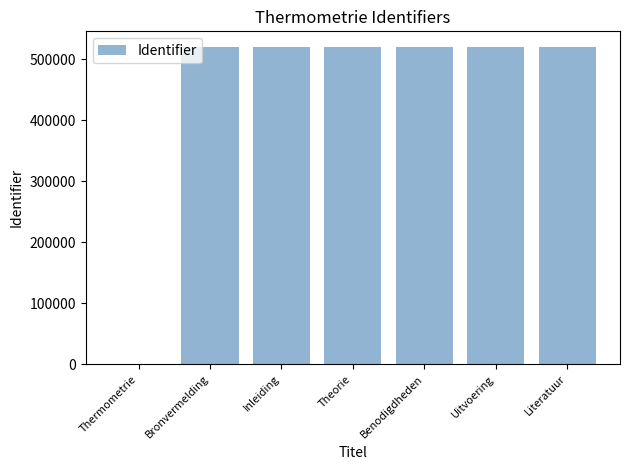

What is the change in value from Inleiding to Literatuur?

+4